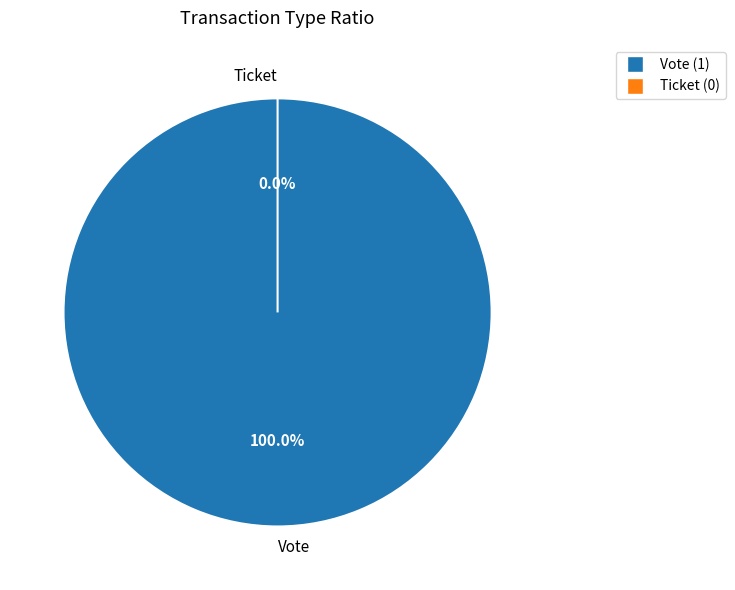

Which slice represents more than half of the pie?

Vote